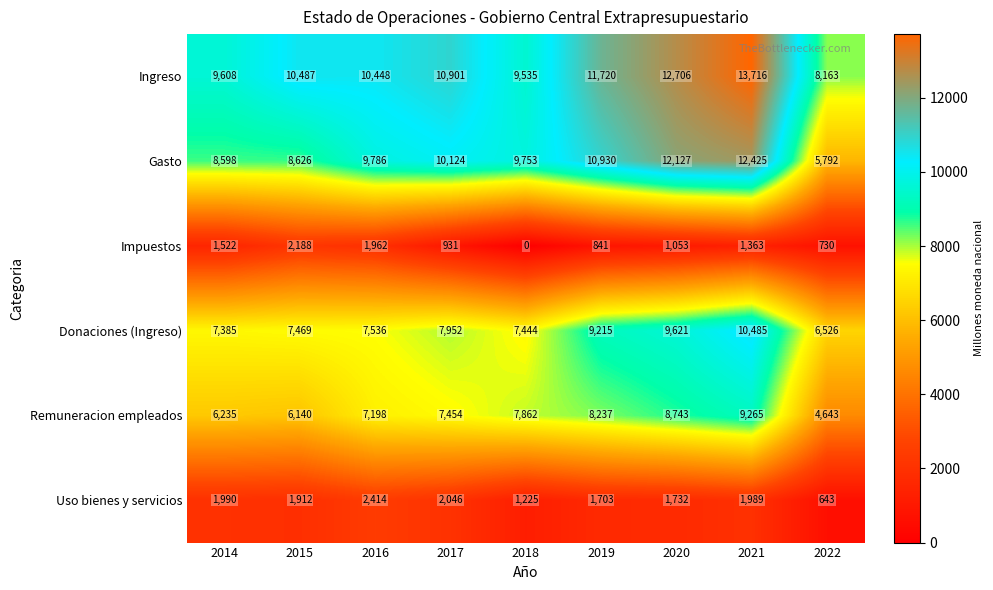

What is the sum of all Uso bienes y servicios values?

15654